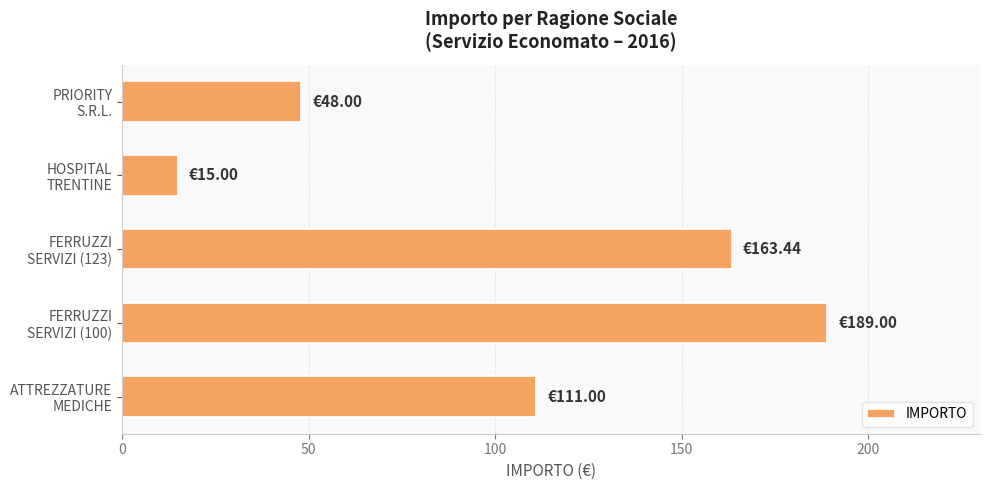

What is the difference between the second highest and minimum values?

148.4